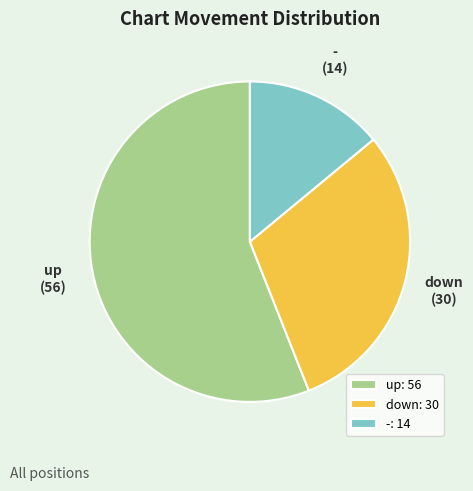

The up slice represents 50% of the pie. True or false?

False